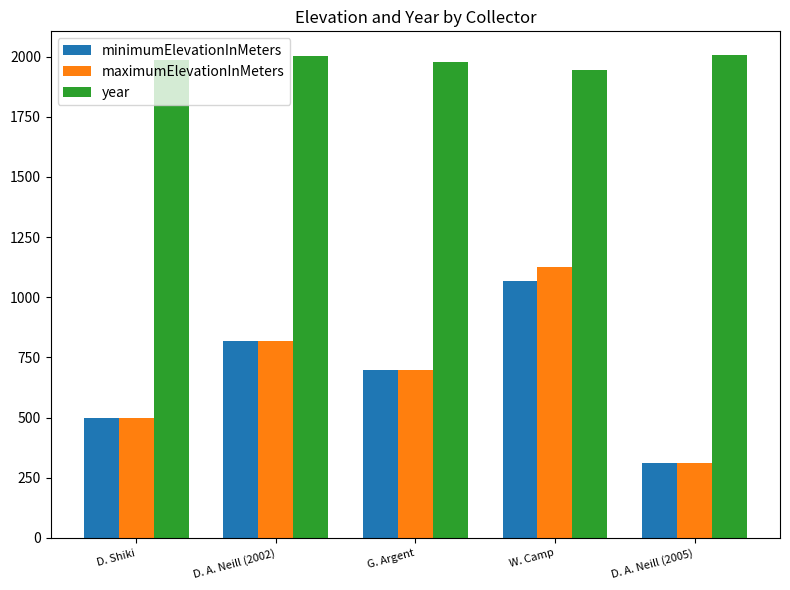

How many categories are shown in the chart?

5